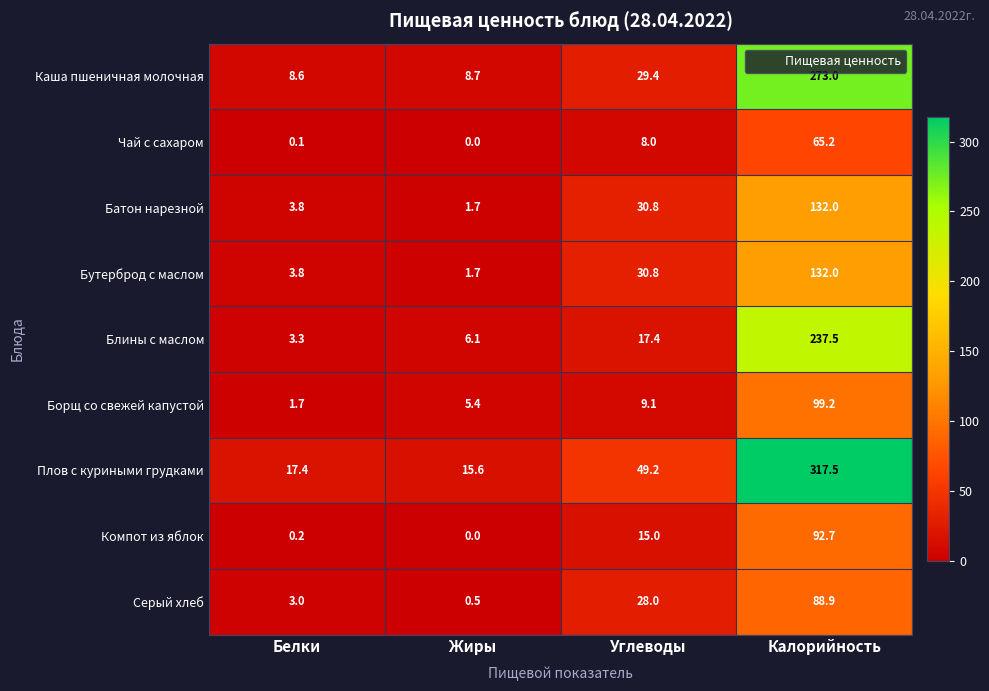

What value does the Блины с маслом series have at Белки?

3.3